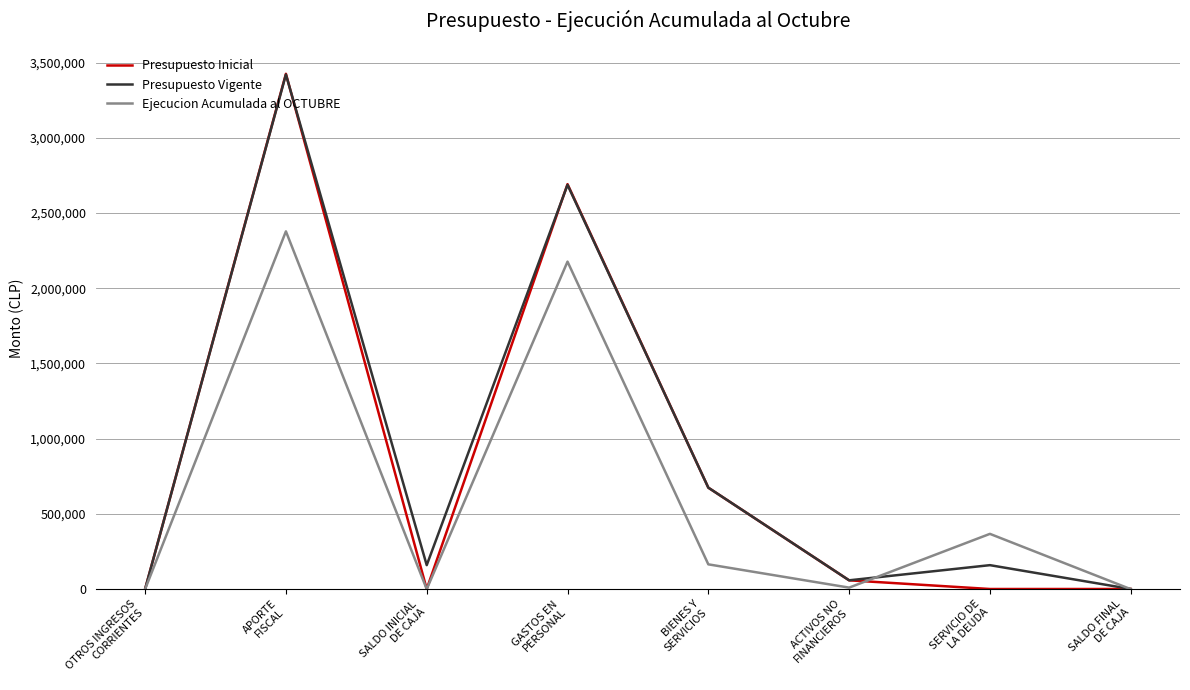

What is the highest value of the Ejecucion Acumulada al OCTUBRE series?

2378025